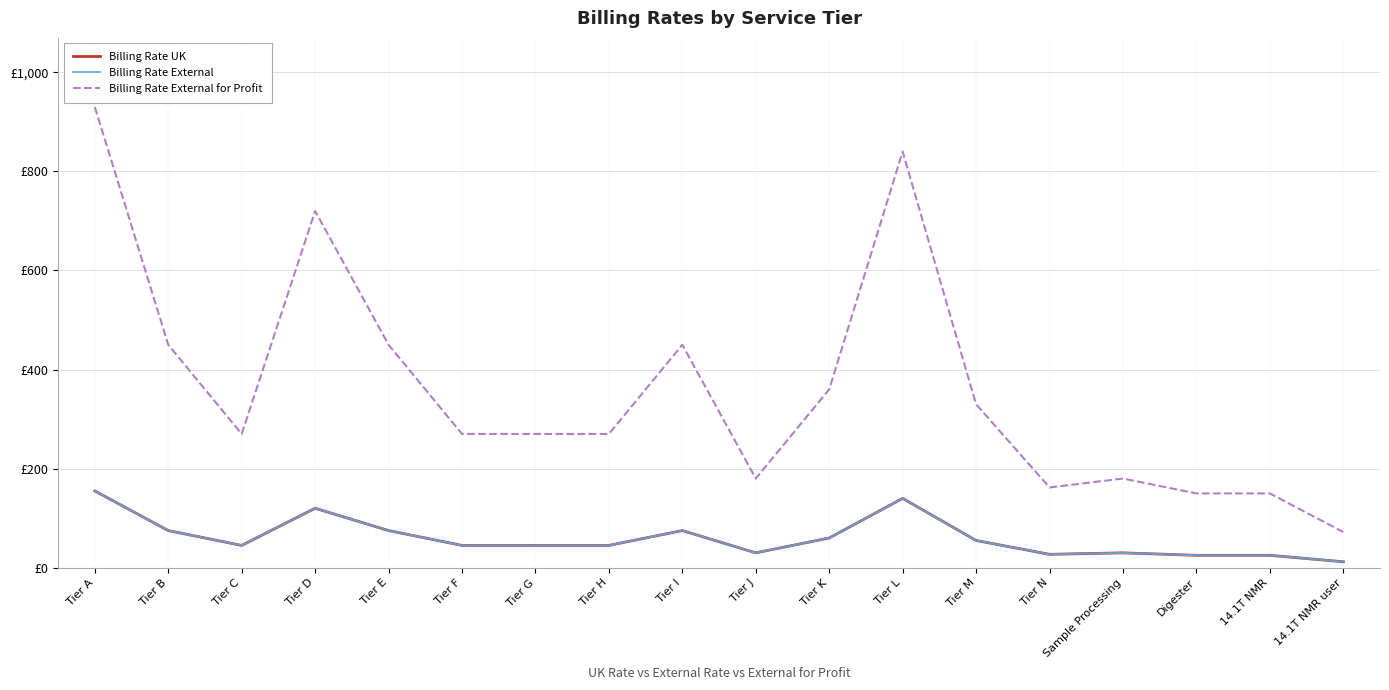

Does the chart display data point markers on the line(s)?

No